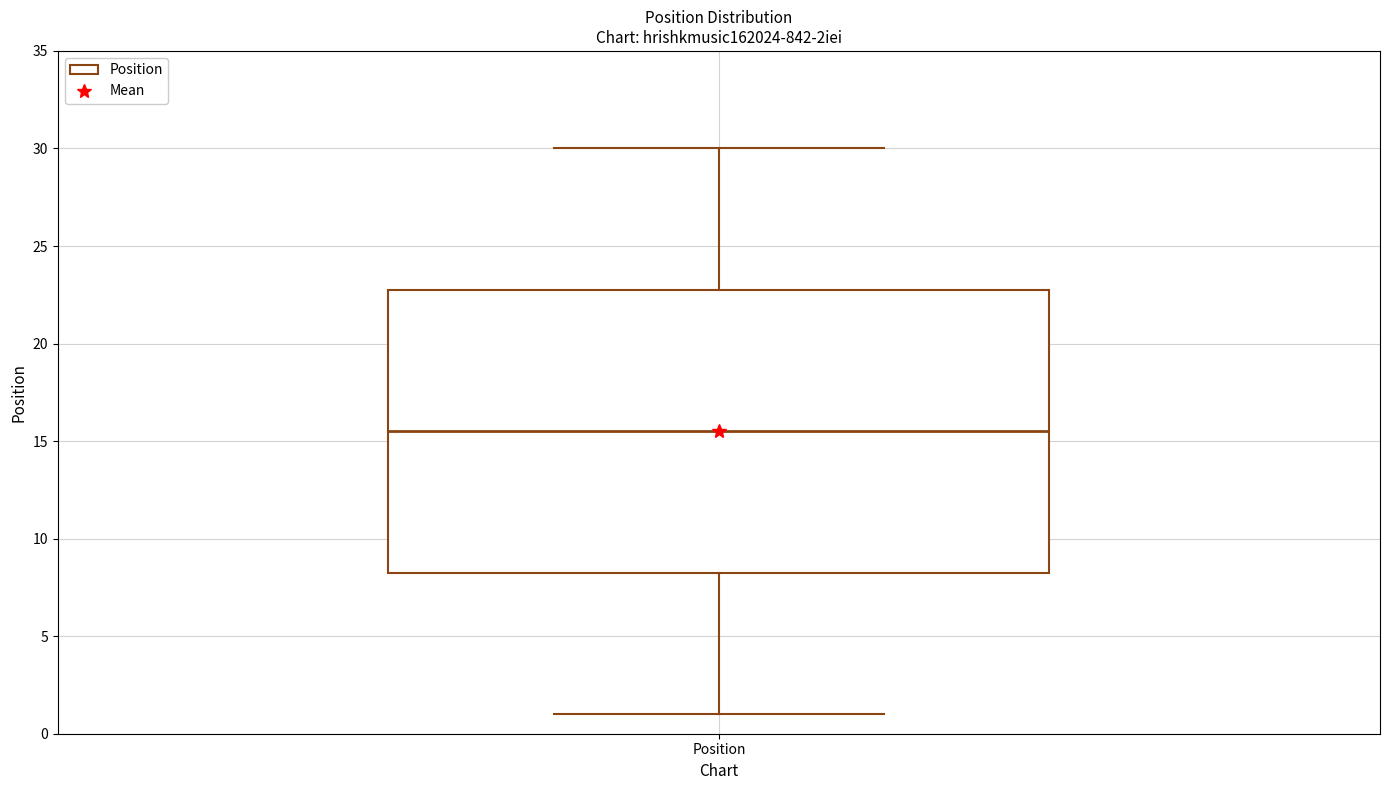

Read this box plot against the y-axis: the position of the median line, the range covered by the box, and the ends of both whiskers. The values are not printed on the chart, so give them approximately, as read against the axis.

median 15.5, box 8.5 to 23.0, whiskers 1.0 to 30.0